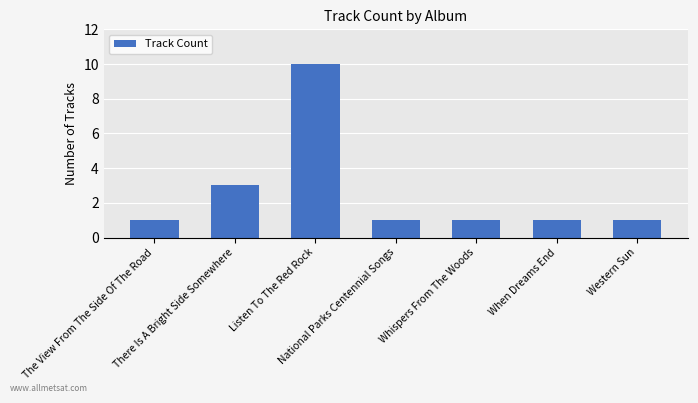

What is the difference between the maximum and minimum values?

9